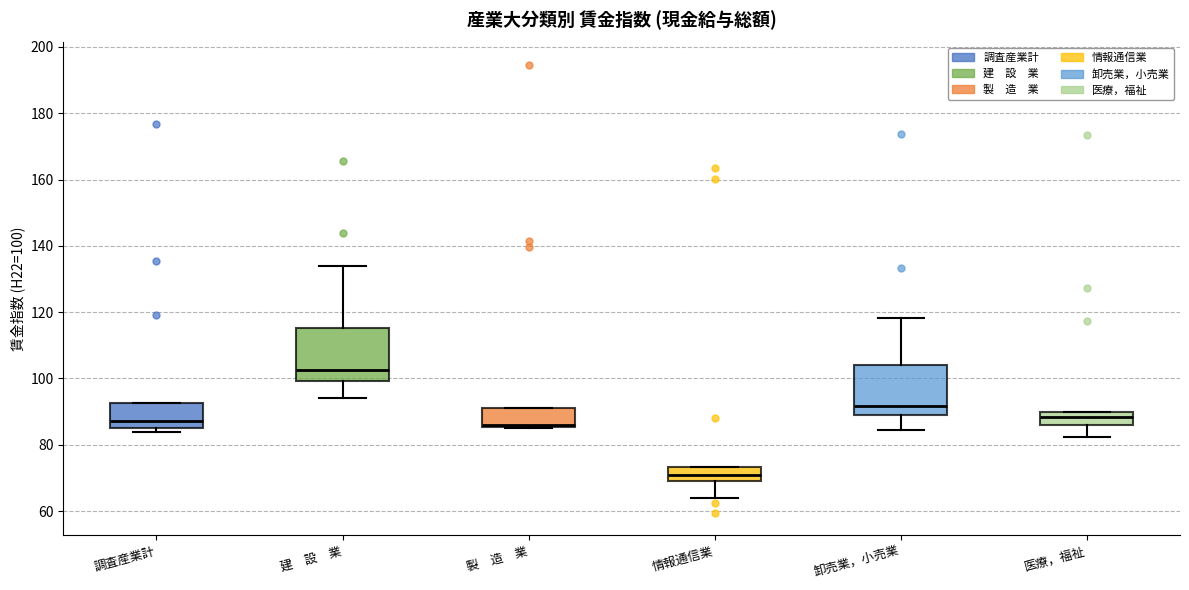

Which box's median line is the highest?

建 設 業